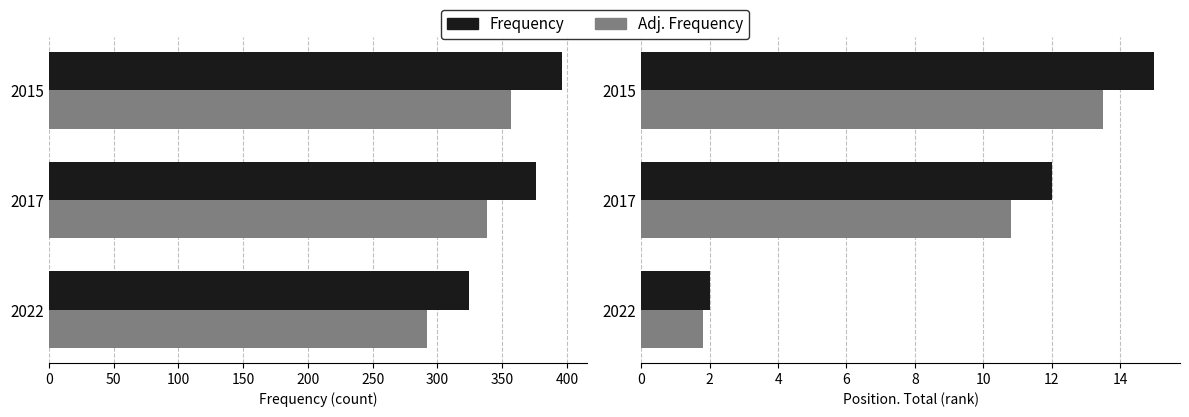

What is the average value of the Adj. Position series?

8.7